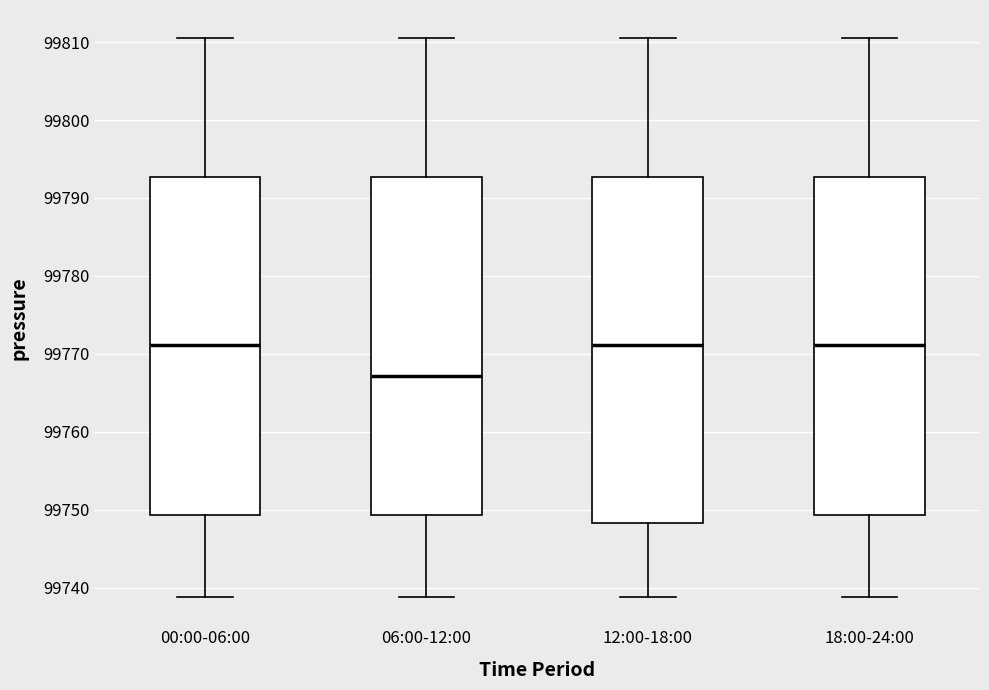

Reading left to right, transcribe this box plot: for each box, give where its median line is, the range the box spans, and where its two whiskers end, as read against the y-axis. The values are not printed on the chart, so give them approximately, as read against the axis.

00:00-06:00: median 99771, box 99749 to 99793, whiskers 99739 to 99811
06:00-12:00: median 99767, box 99749 to 99793, whiskers 99739 to 99811
12:00-18:00: median 99771, box 99748 to 99793, whiskers 99739 to 99811
18:00-24:00: median 99771, box 99749 to 99793, whiskers 99739 to 99811